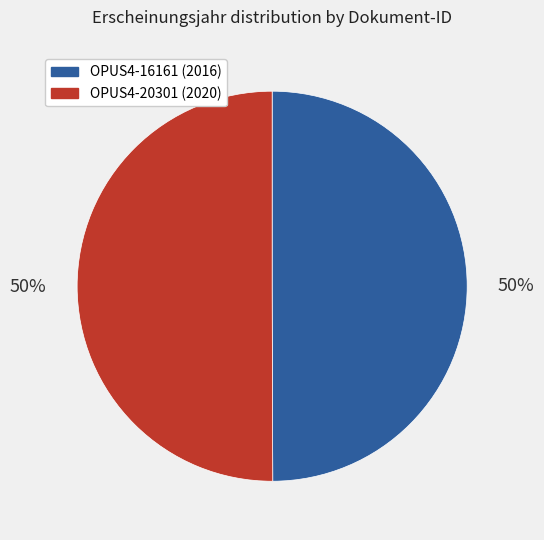

True or false: OPUS4-16161 accounts for 50% of the total.

True